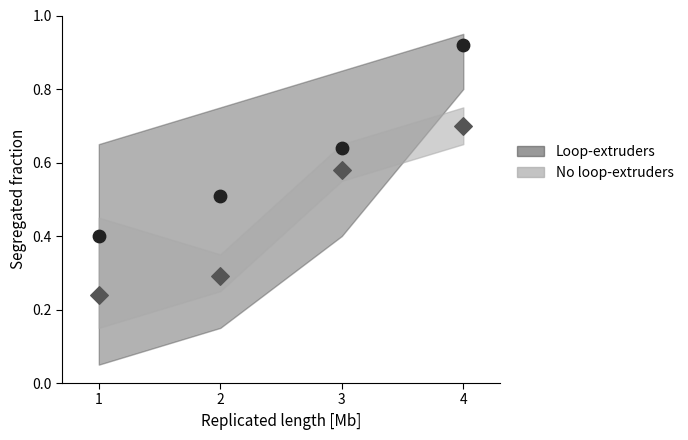

In the Loop-extruders series, what Y value is closest to 0?

0.4